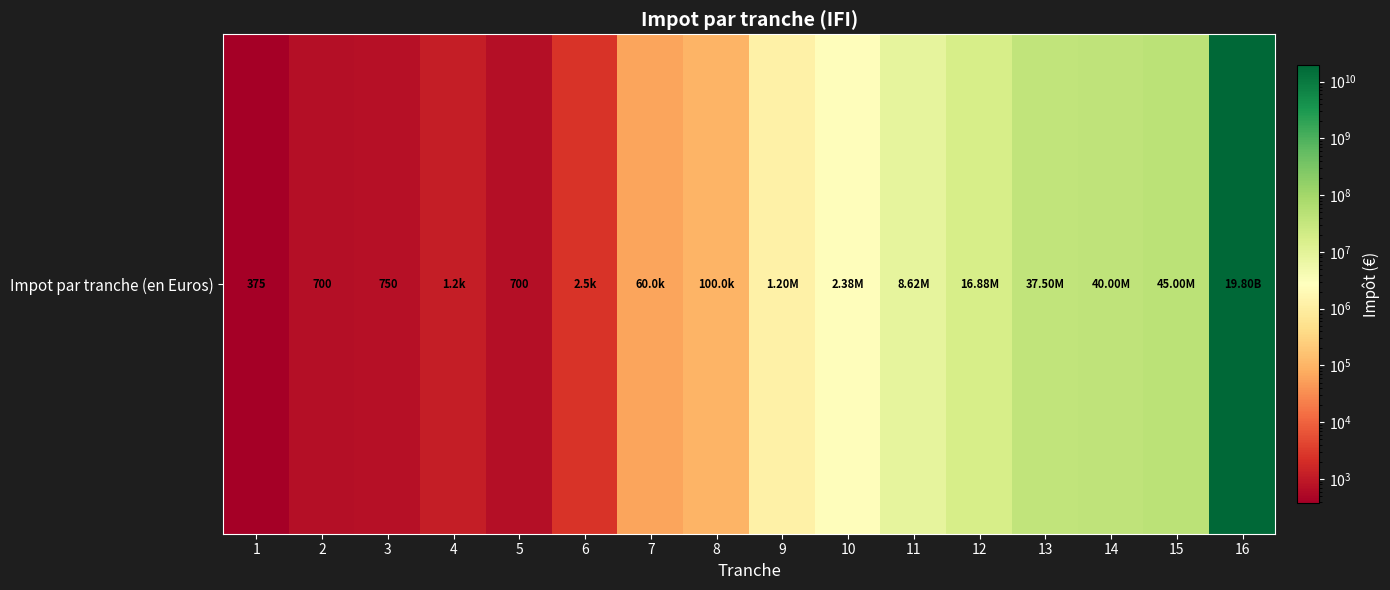

The value at 7 is 38128. True or false?

False